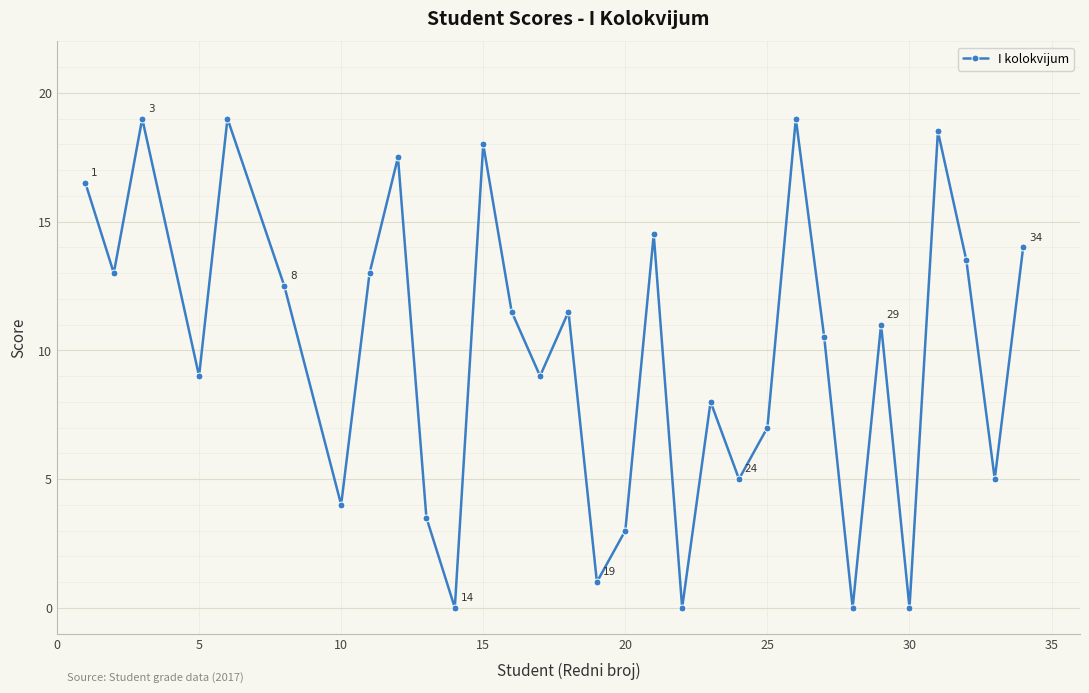

Reading left to right, transcribe all the data shown in this chart.

16.5	13.0	19.0	9.0	19.0	12.5	4.0	13.0	17.5	3.5	0.0	18.0	11.5	9.0	11.5	1.0	3.0	14.5	0.0	8.0	5.0	7.0	19.0	10.5	0.0	11.0	0.0	18.5	13.5	5.0	14.0